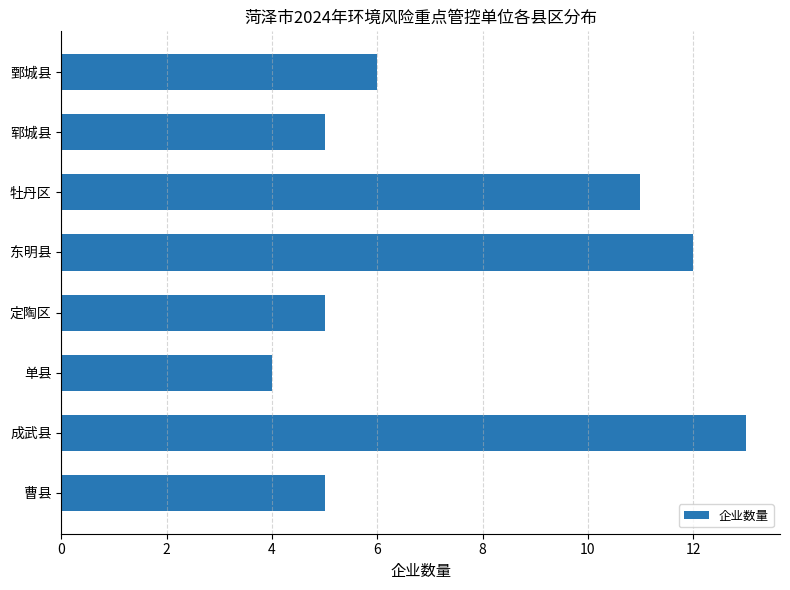

What value does the data have at 东明县?

12